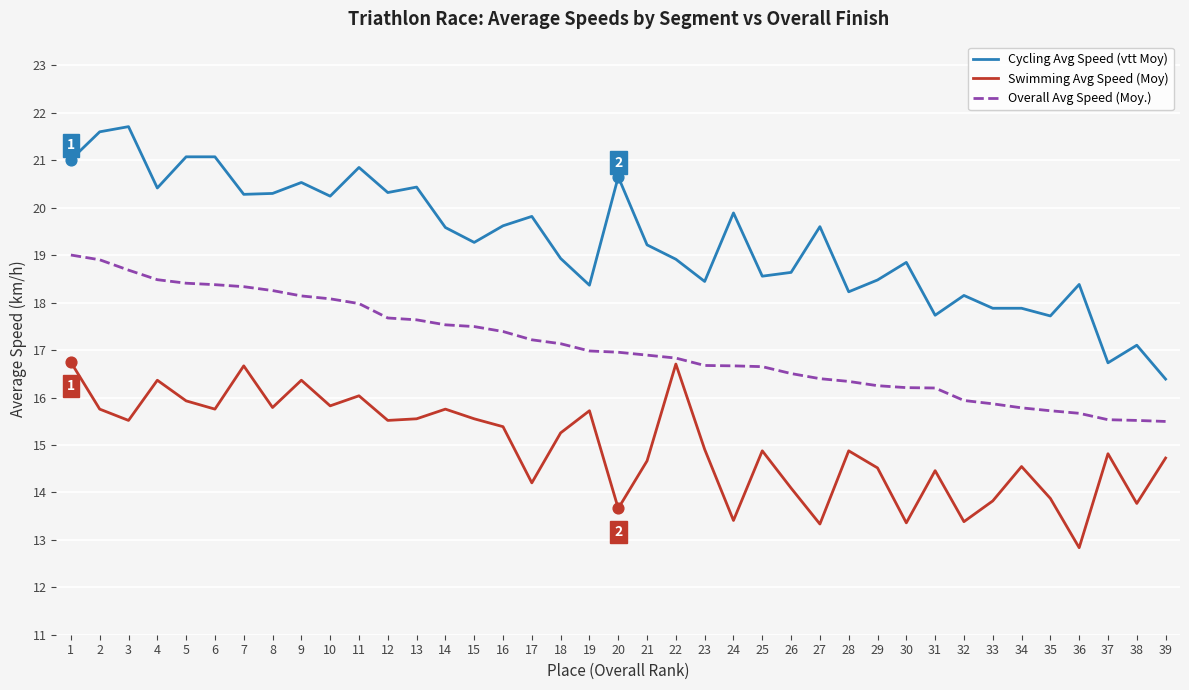

What are all the series names shown in the legend?

Cycling Avg Speed (vtt Moy), Swimming Avg Speed (Moy), Overall Avg Speed (Moy.)